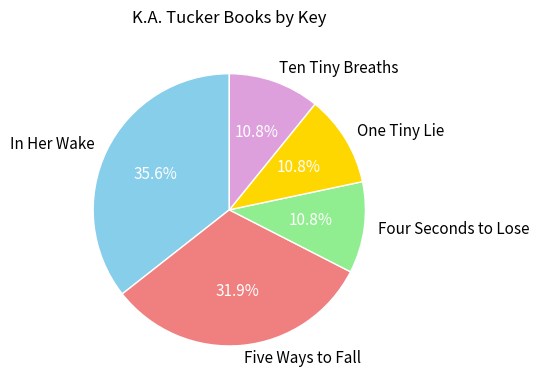

How many segments does this pie chart have?

5